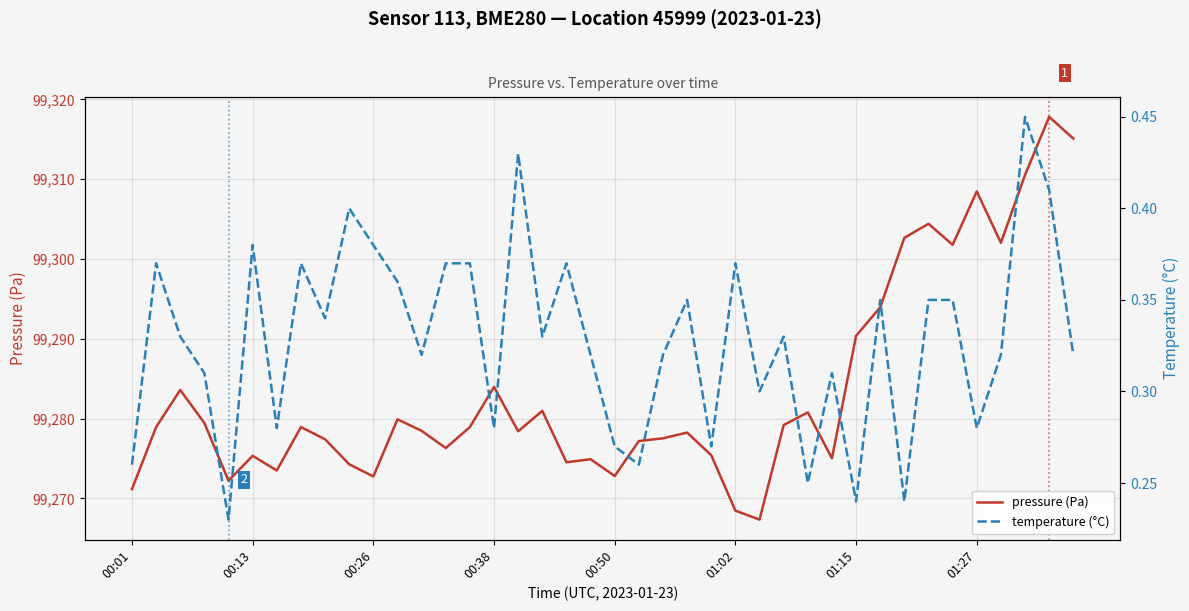

What are all the series names shown in the legend?

pressure (Pa), temperature (°C)